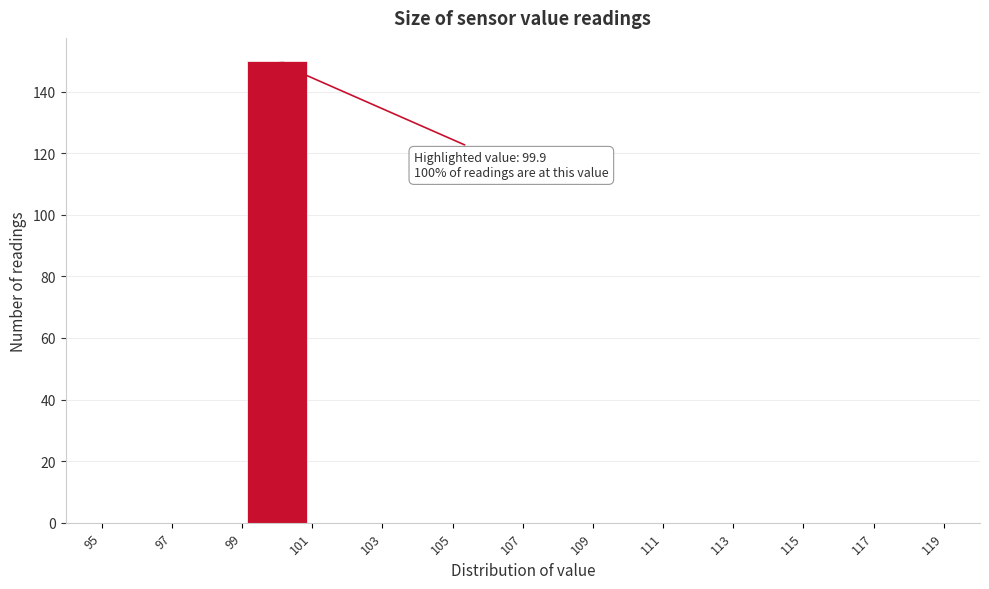

Over which range of the x-axis is the bar tallest?

99 to 101